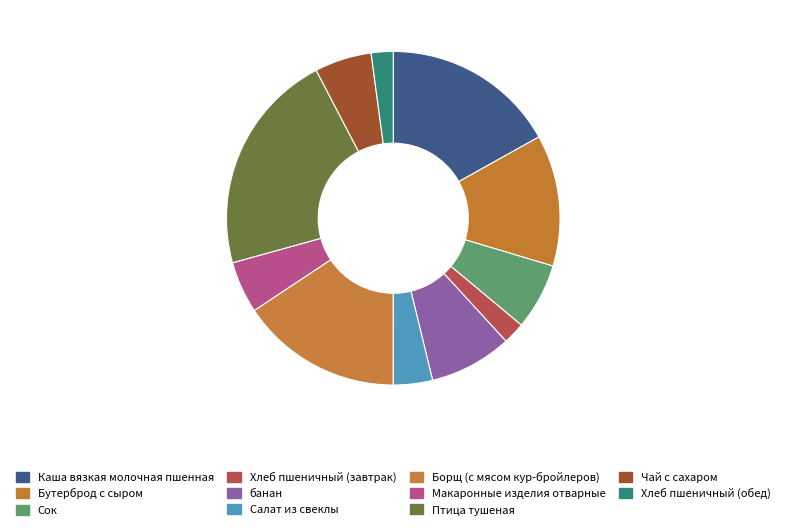

Count the number of slices in the pie.

11